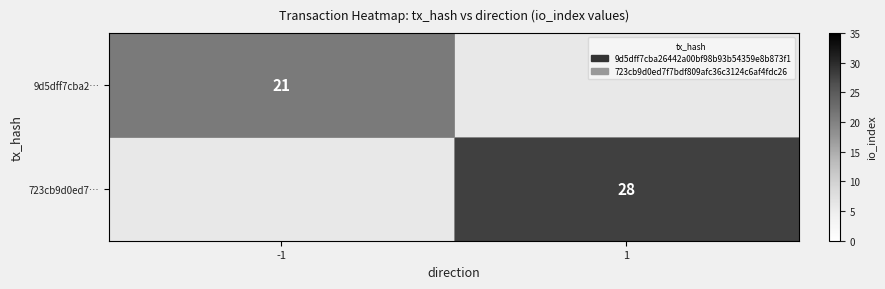

The value of 9d5dff7cba2… at -1 is 34.3. True or false?

False